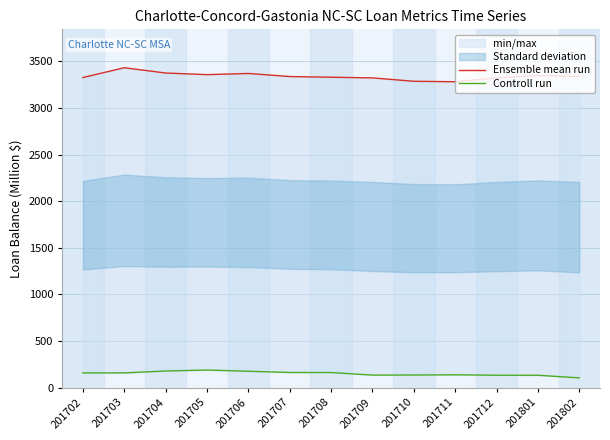

True or false: Ensemble mean run and Controll run cross at least once.

False